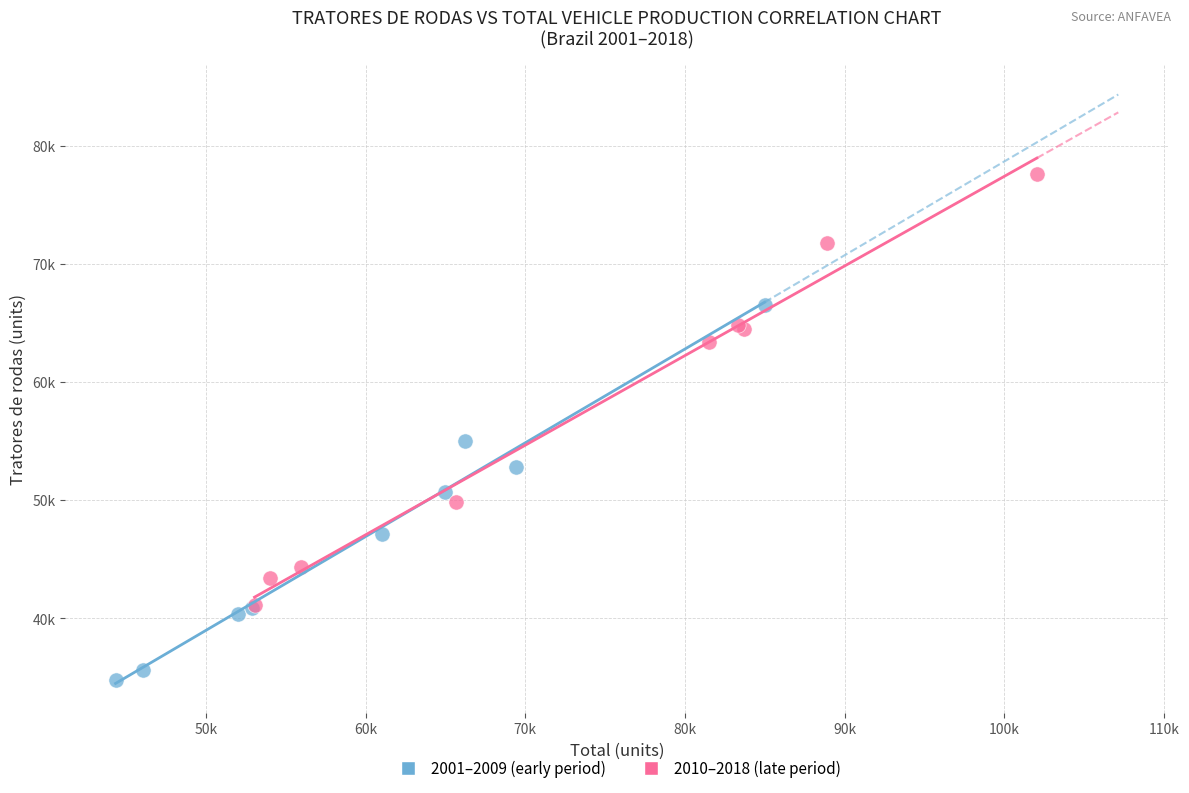

Which series contains the lowest Y value?

2001–2009 (early period)